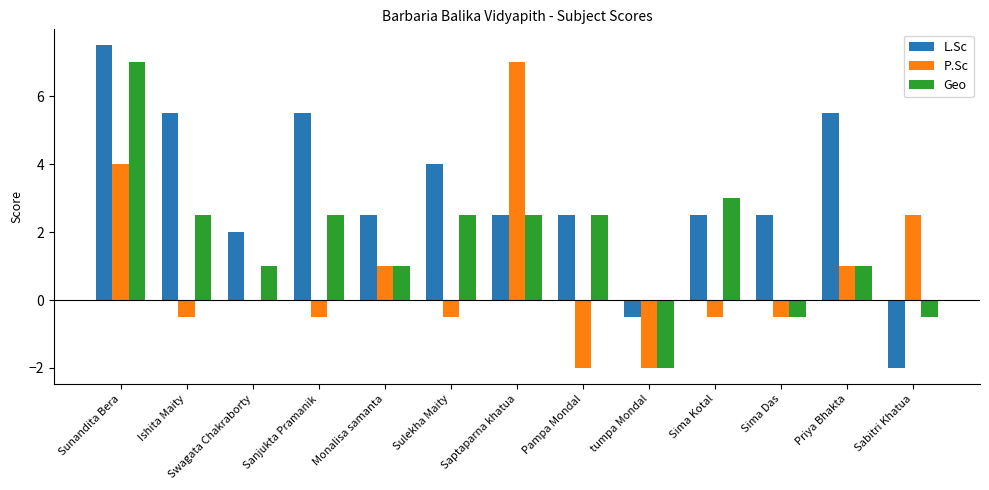

Which series changed the most between tumpa Mondal and Sima Das?

L.Sc